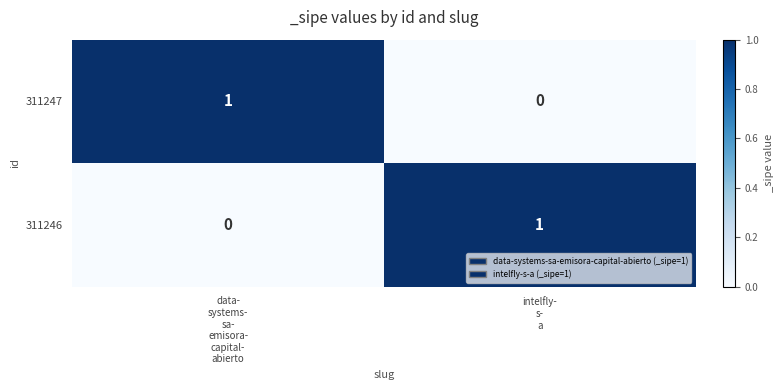

Reading left to right, transcribe all the data shown in this chart.

311247: 1	0
311246: 0	1